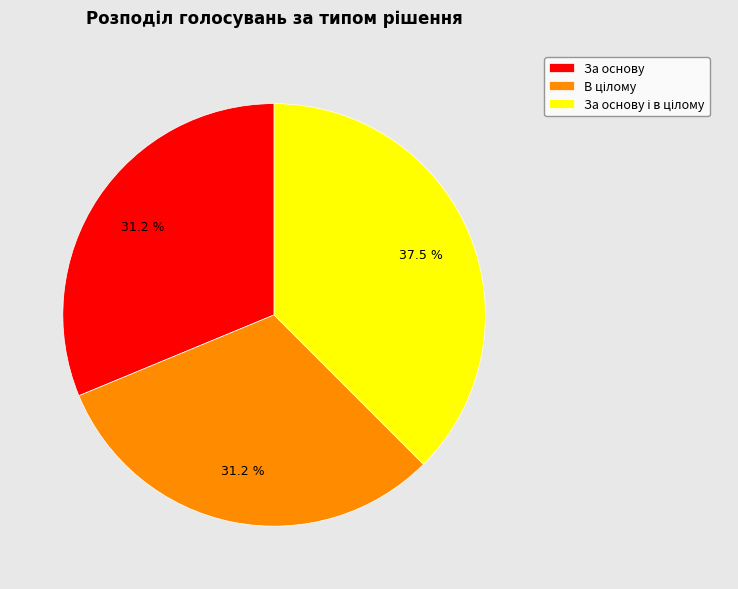

Is there any slice that represents more than half of the pie?

No